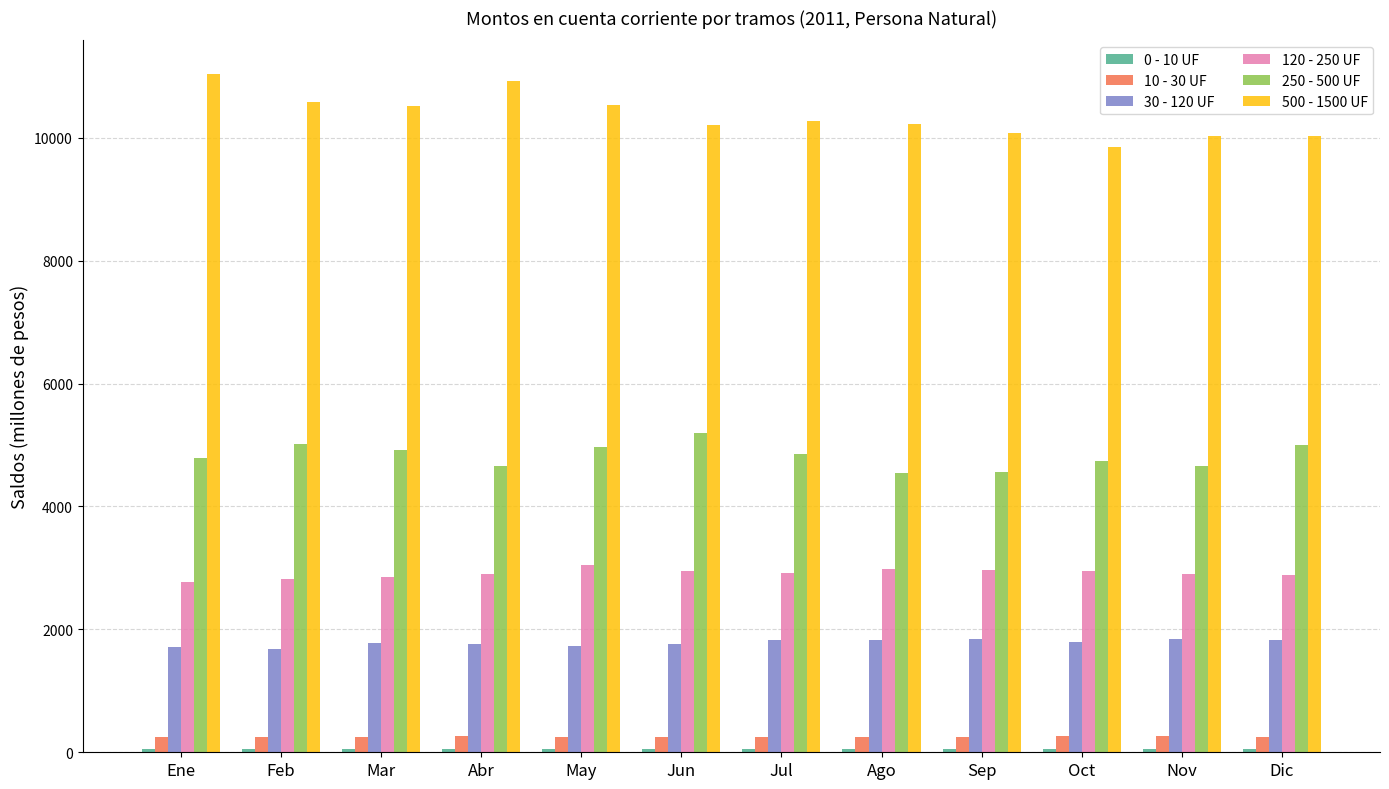

What position from the left is Nov?

11